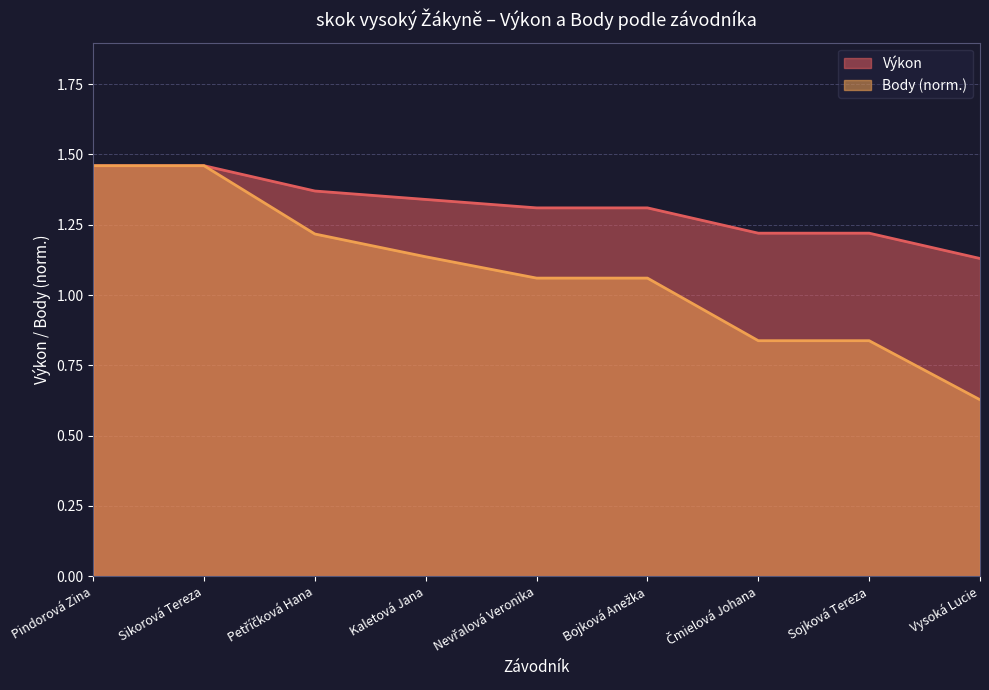

What is the highest value of the Body series?

1.5